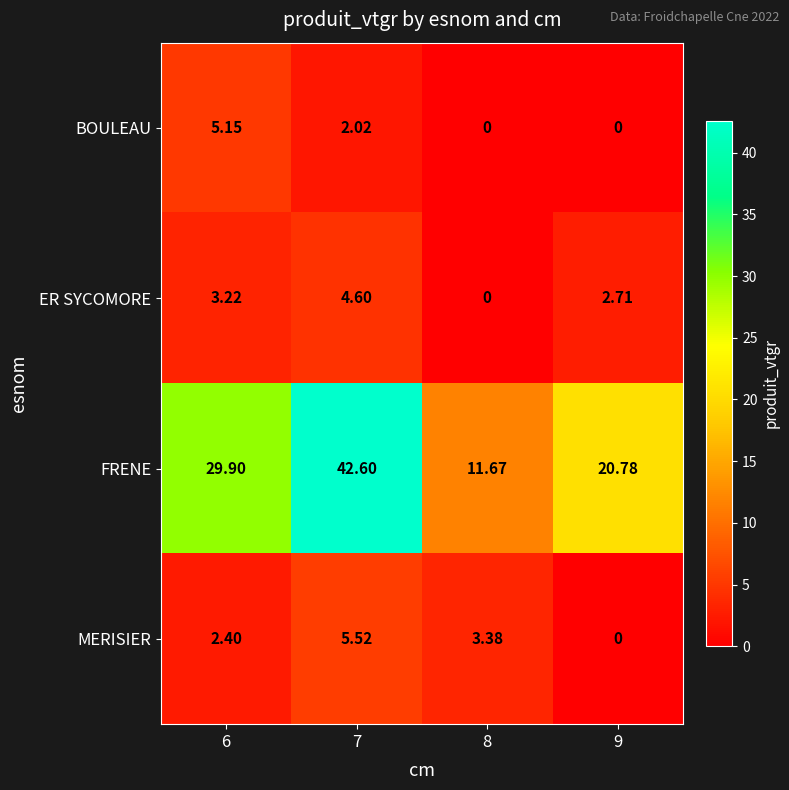

Which series has the largest total across all categories?

FRENE